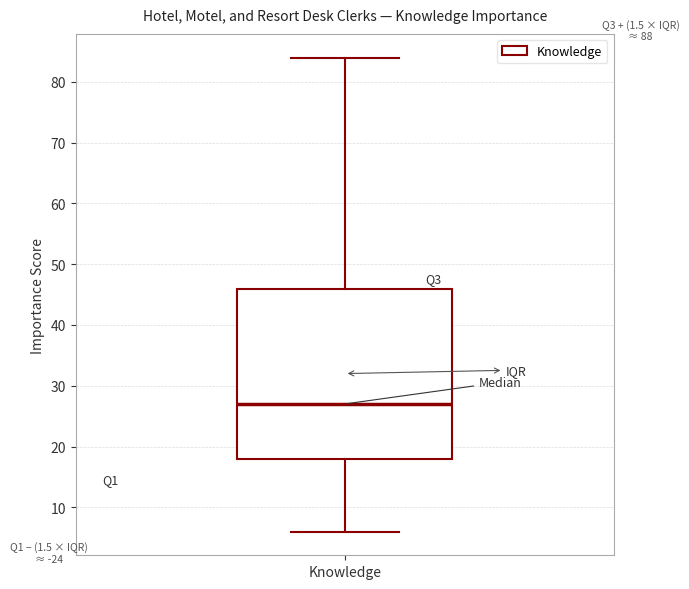

Where is the upper edge of the box for Knowledge on the y-axis? The values are not printed on the chart, so give them approximately, as read against the axis.

46